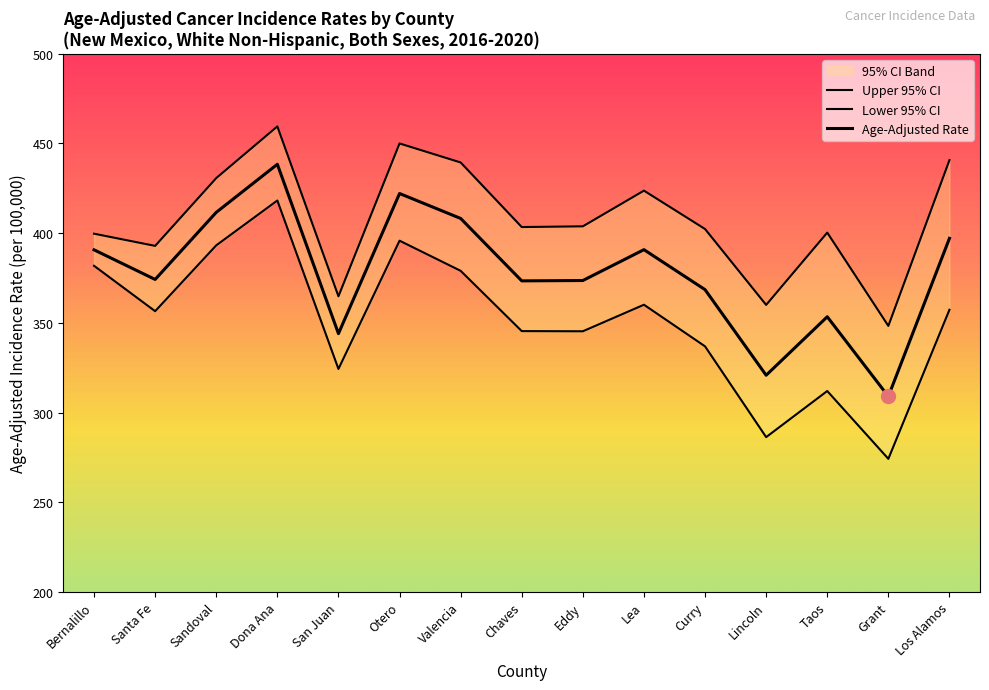

True or false: Lower 95% CI has more than 2 points higher than both neighbors.

True